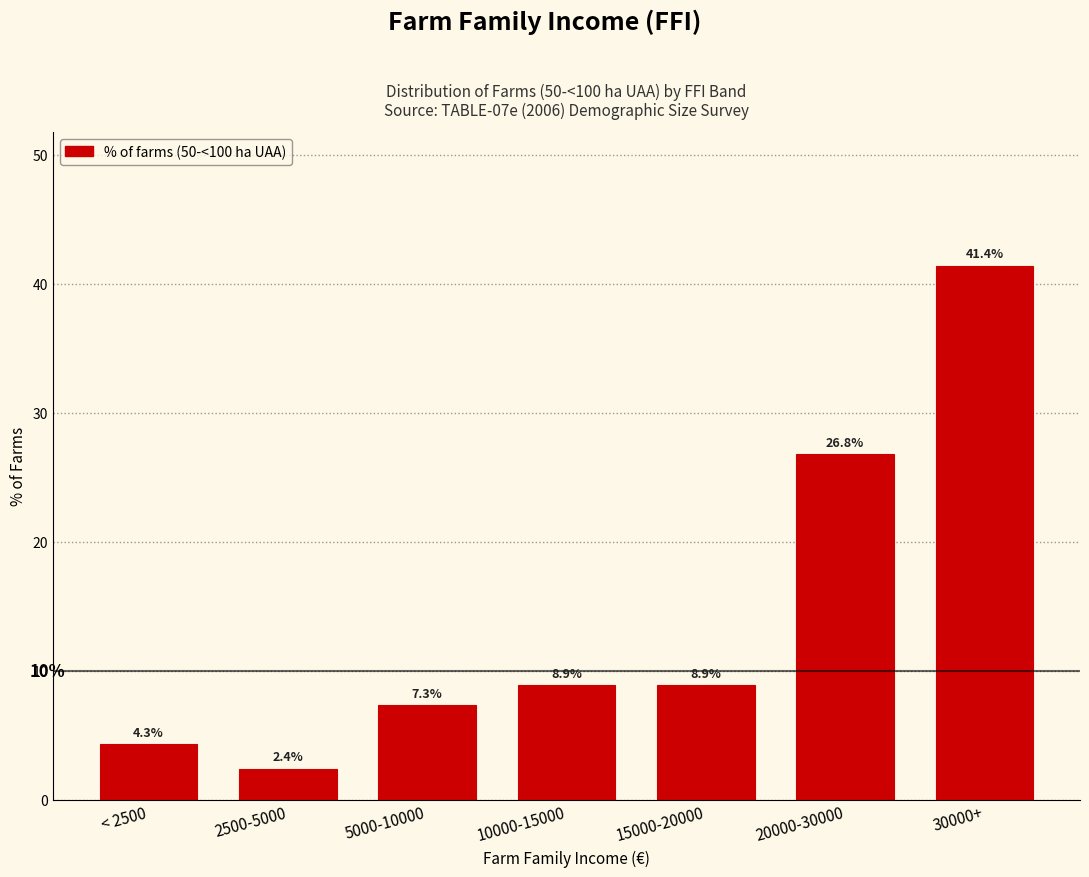

Reading left to right, transcribe all the data shown in this chart.

< 2500=4.3	2500-5000=2.4	5000-10000=7.3	10000-15000=8.9	15000-20000=8.9	20000-30000=26.8	30000+=41.4